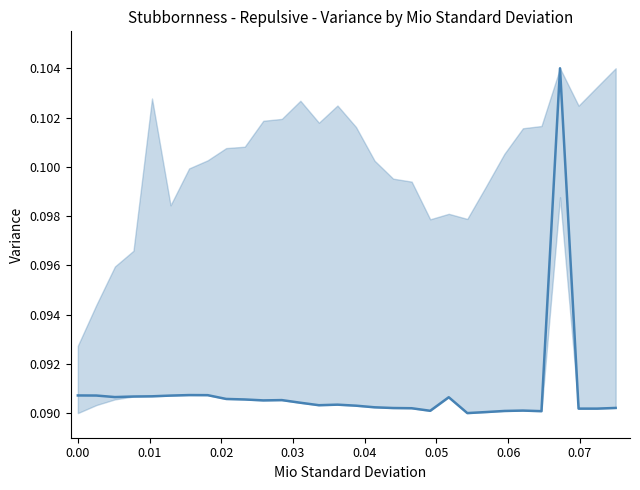

What is the sum of all values?

2.7